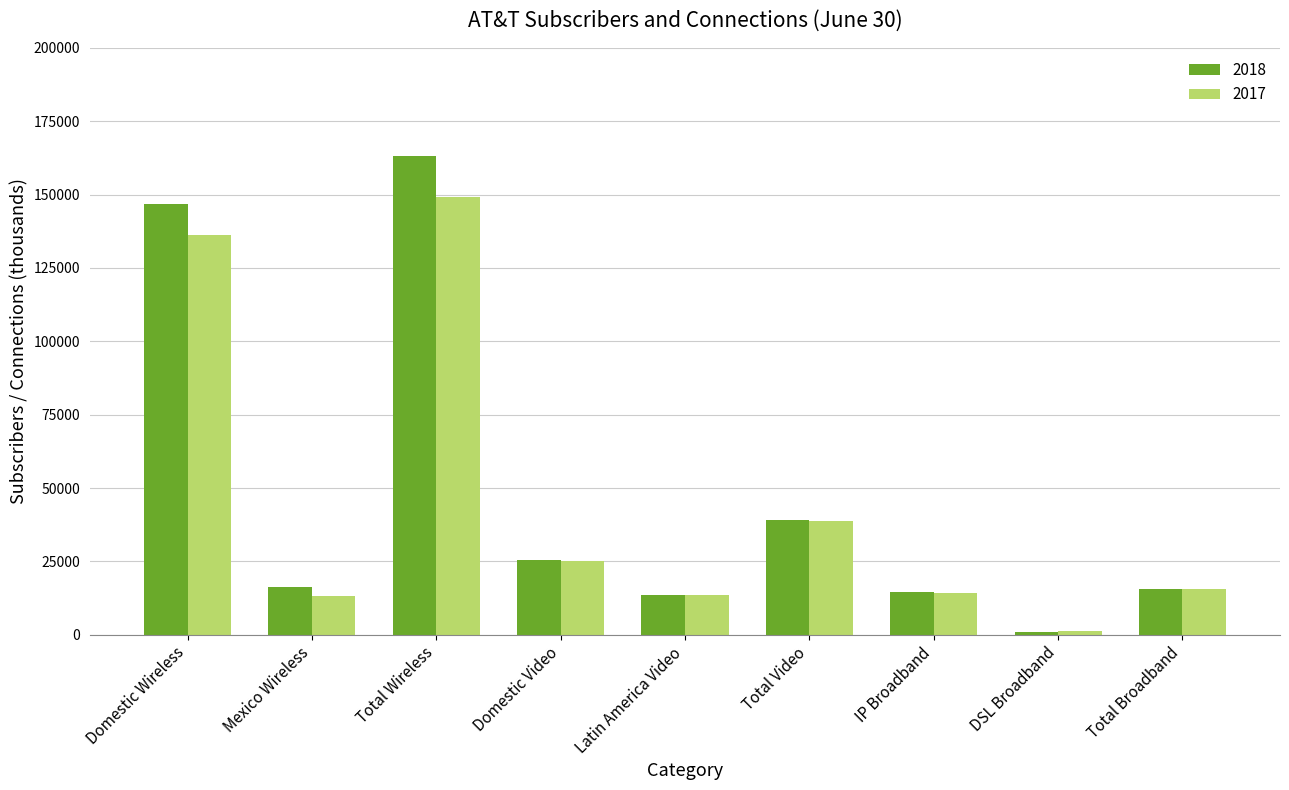

Is it true that 2018 equals 25473 at Domestic Video?

True